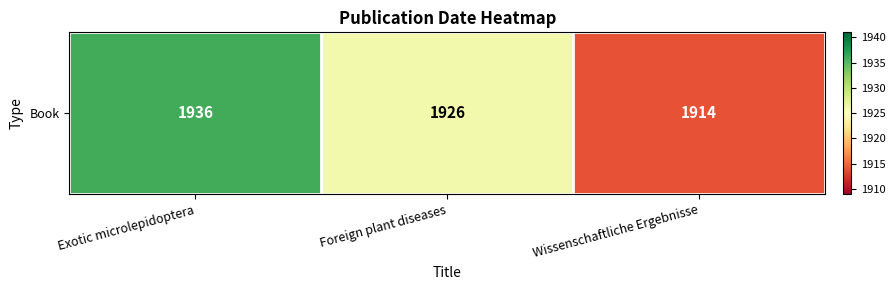

What value does the data have at Exotic microlepidoptera, to the nearest 10?

1940